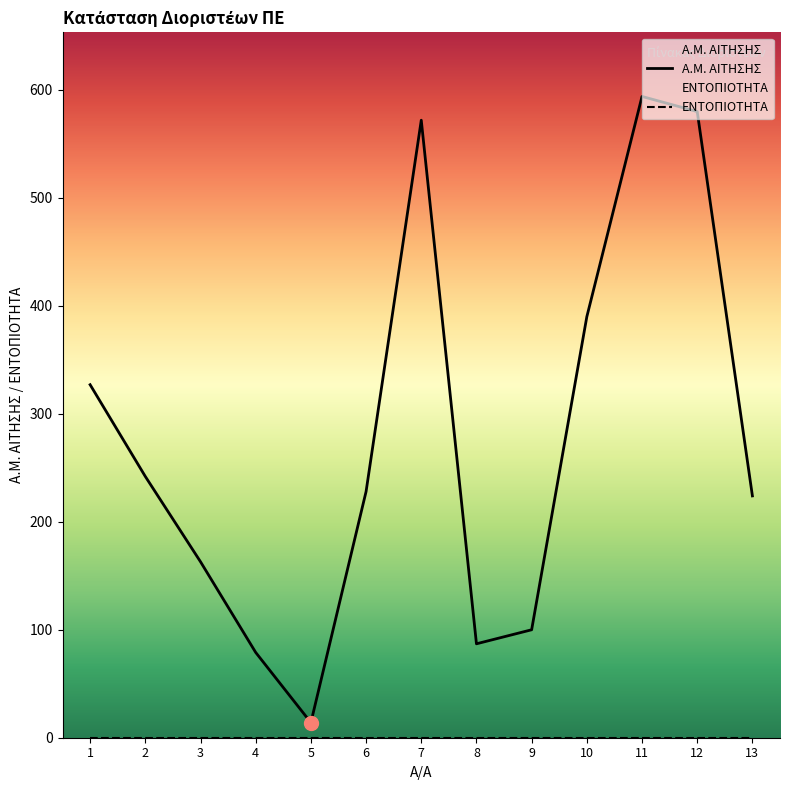

Reading left to right, transcribe all the data shown in this chart.

327	242	163	79	14	228	572	87	100	390	594	580	224